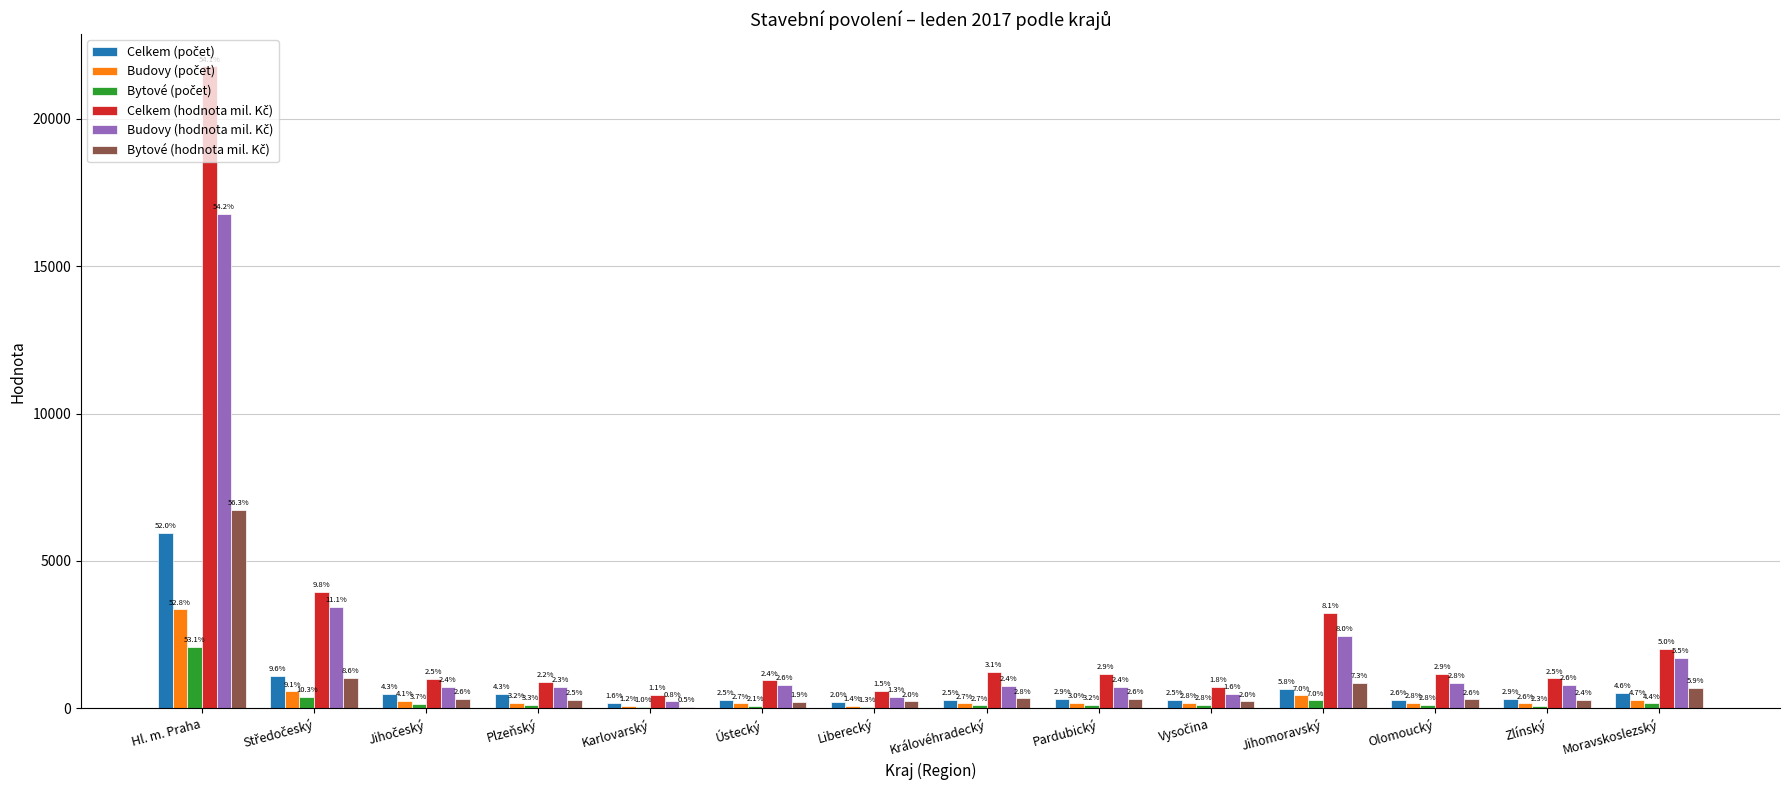

Are the bars grouped side by side (vs. stacked)?

Yes